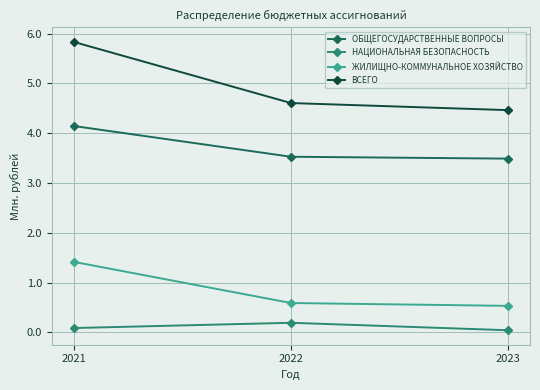

What value does the ВСЕГО series have at 2022?

4.6